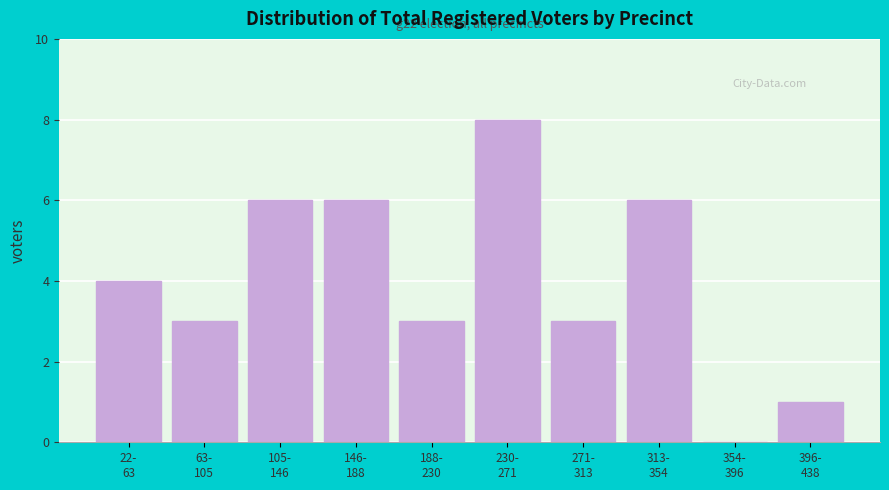

What is the sum of all values?

40